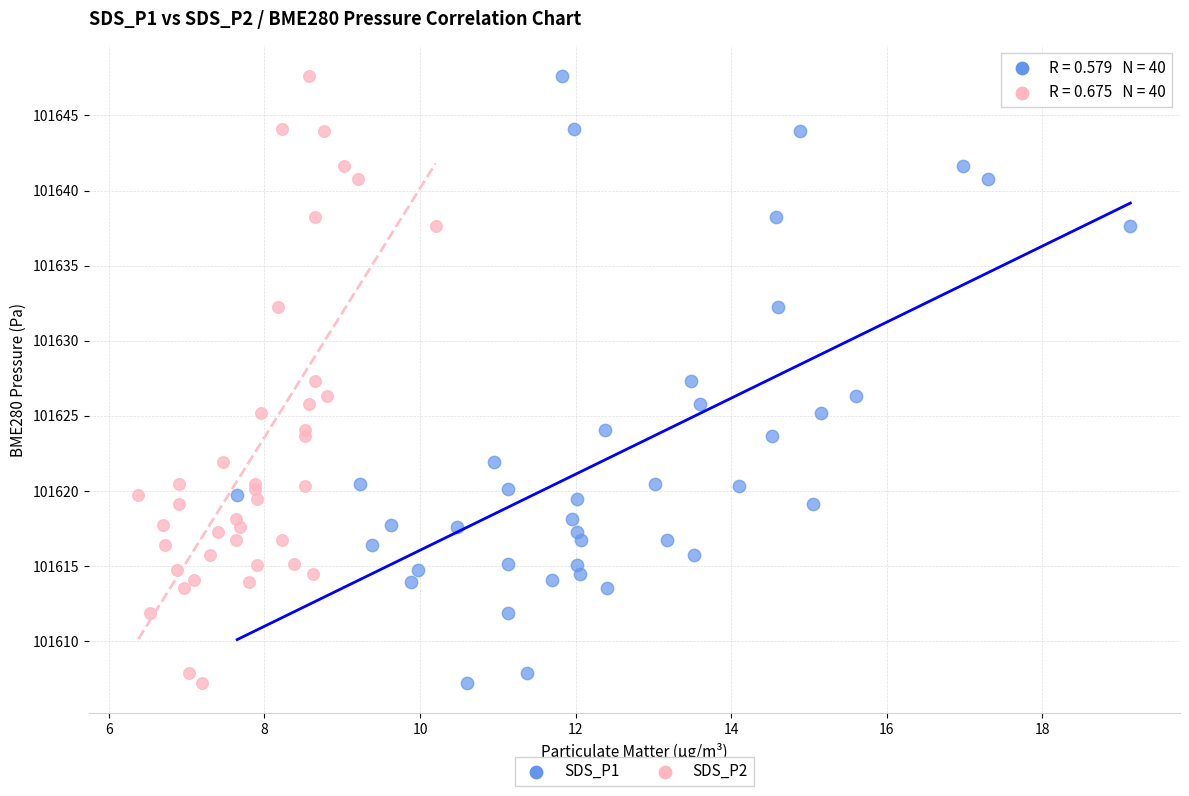

What are all the series names shown in the legend?

SDS_P1, SDS_P2